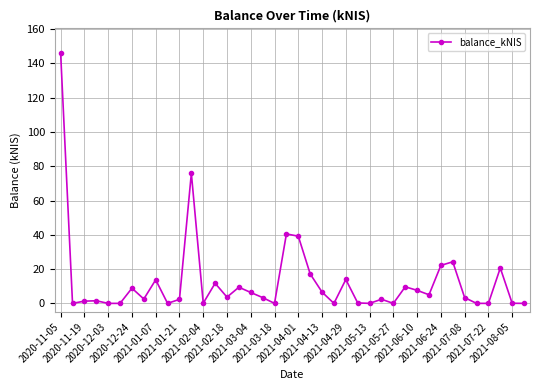

What is the greatest value displayed?

145.9